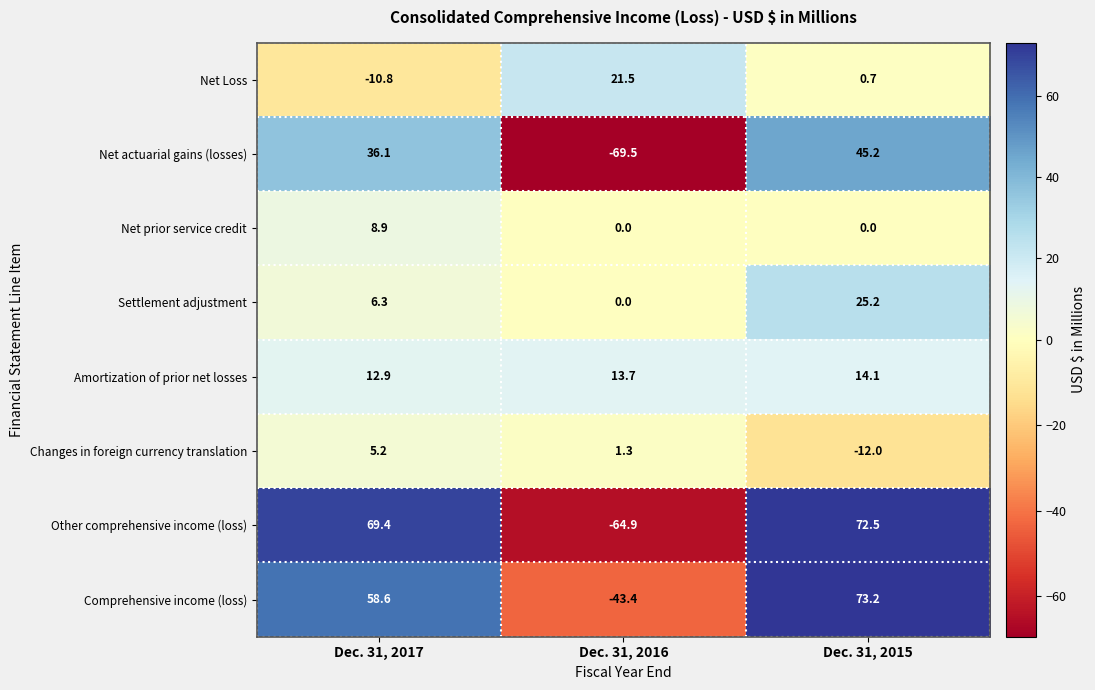

The value of Net prior service credit at Dec. 31, 2015 is -3.7. True or false?

False